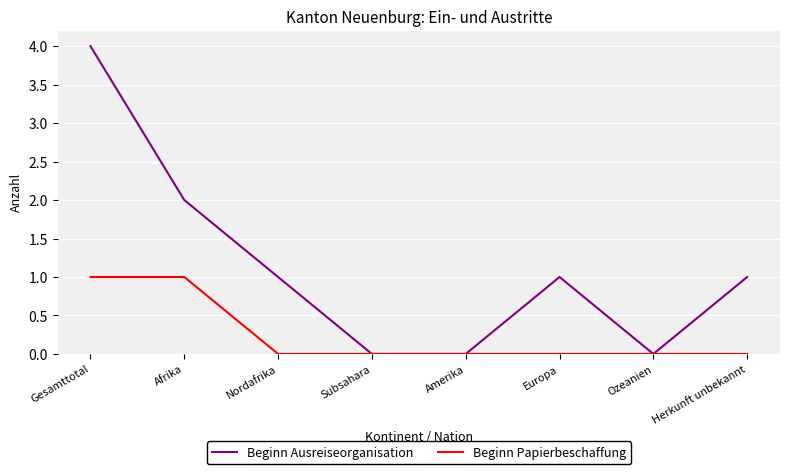

Count the Beginn Ausreiseorganisation values in the range 0 to 2.

7